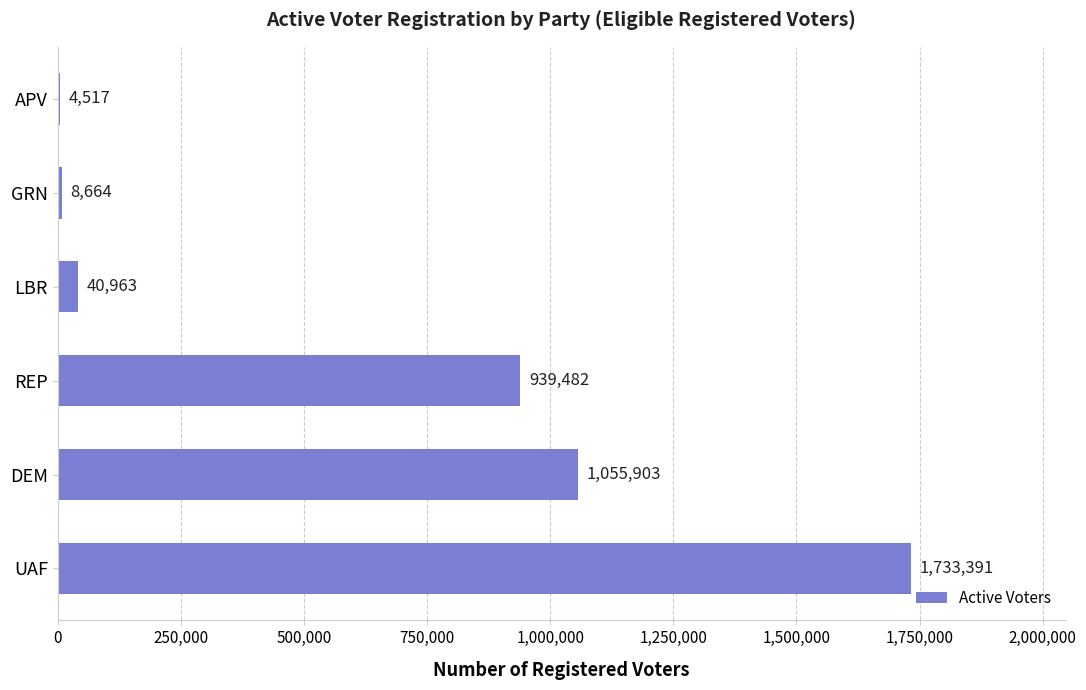

At which label is the value closest to 868954?

REP